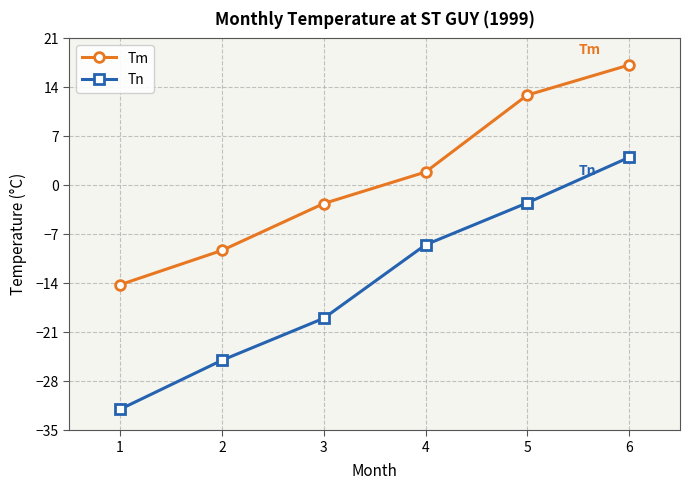

Rank the series at 1 from lowest to highest value.

Tn, Tm